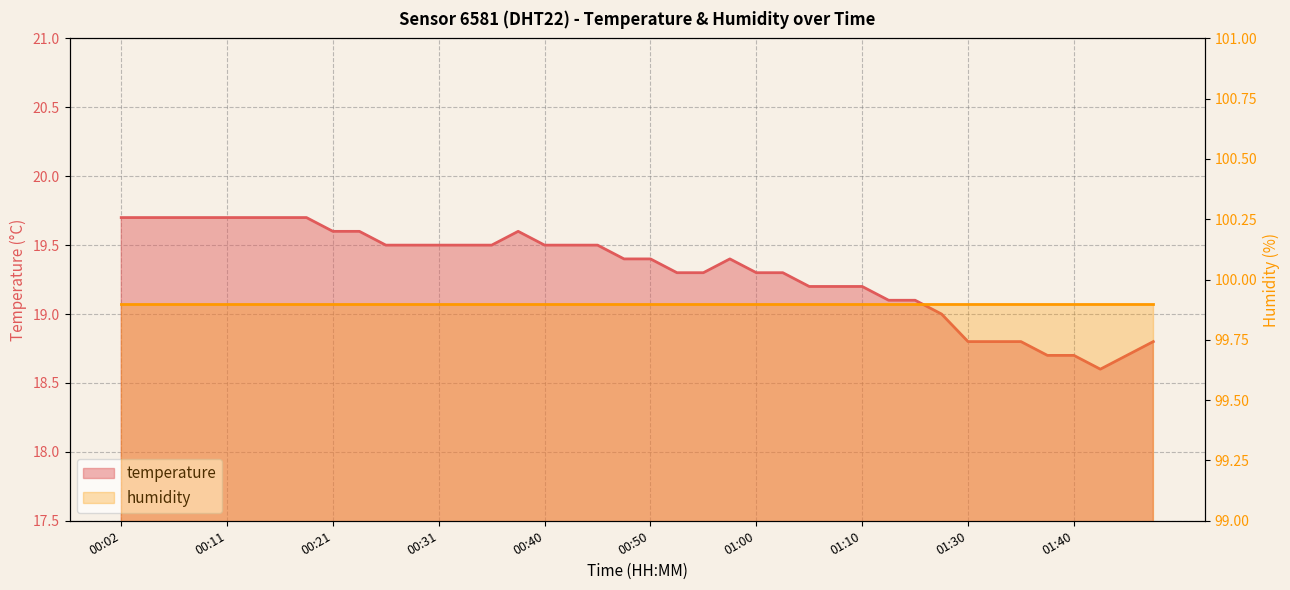

What is the maximum value shown in the chart?

19.7